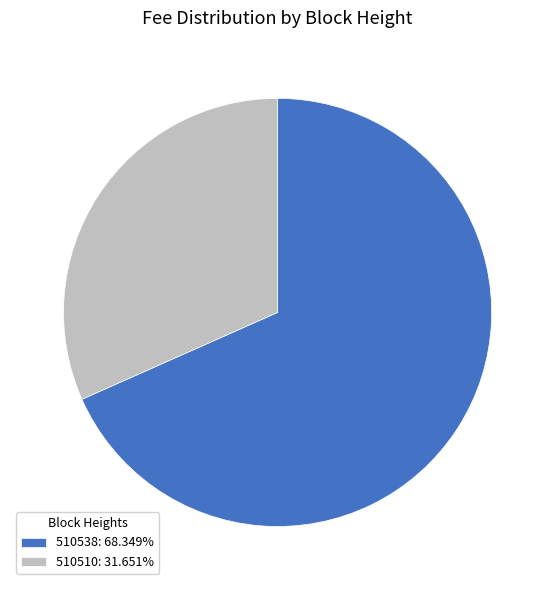

Approximately how many times larger is the value at 510510 compared to 510538?

0.5